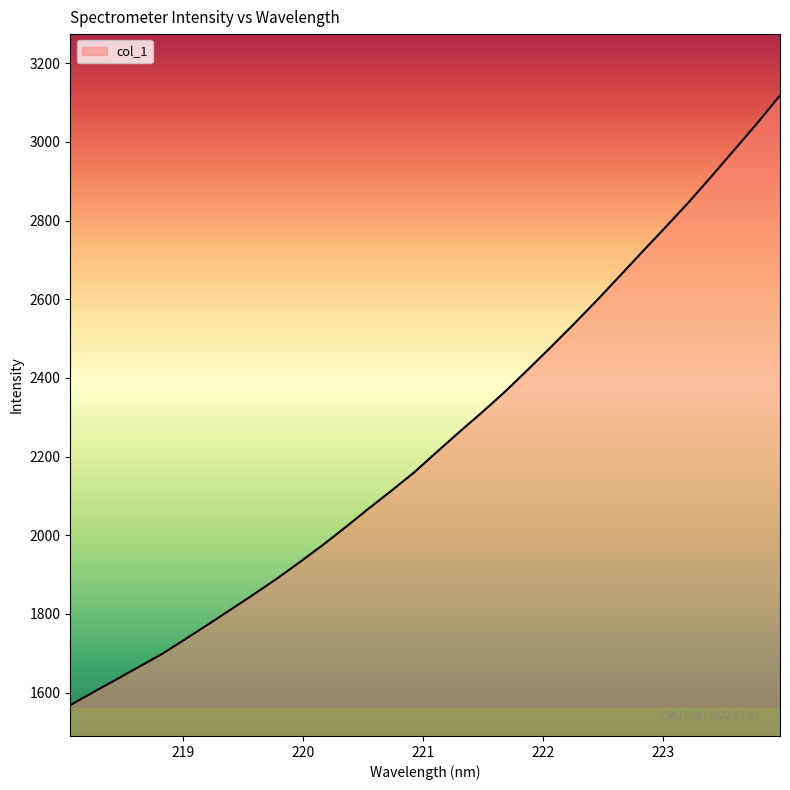

What is the greatest value displayed?

3118.2